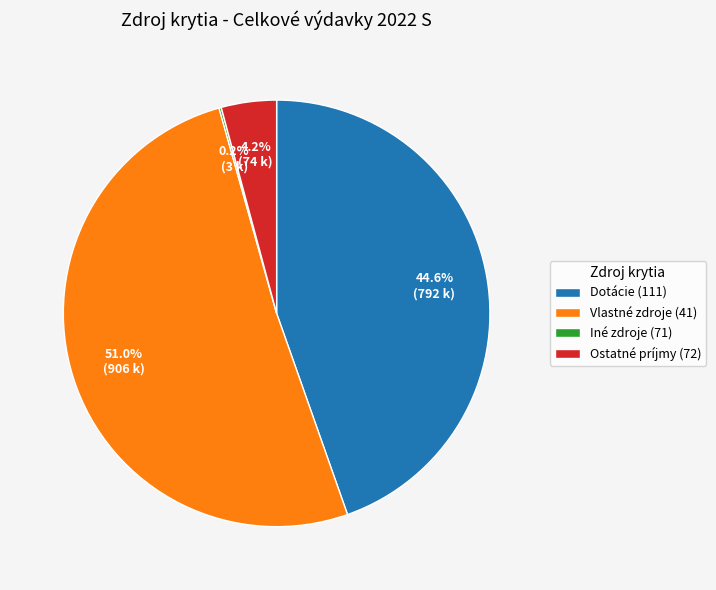

Which category has the biggest portion of the pie?

Vlastné zdroje (41)